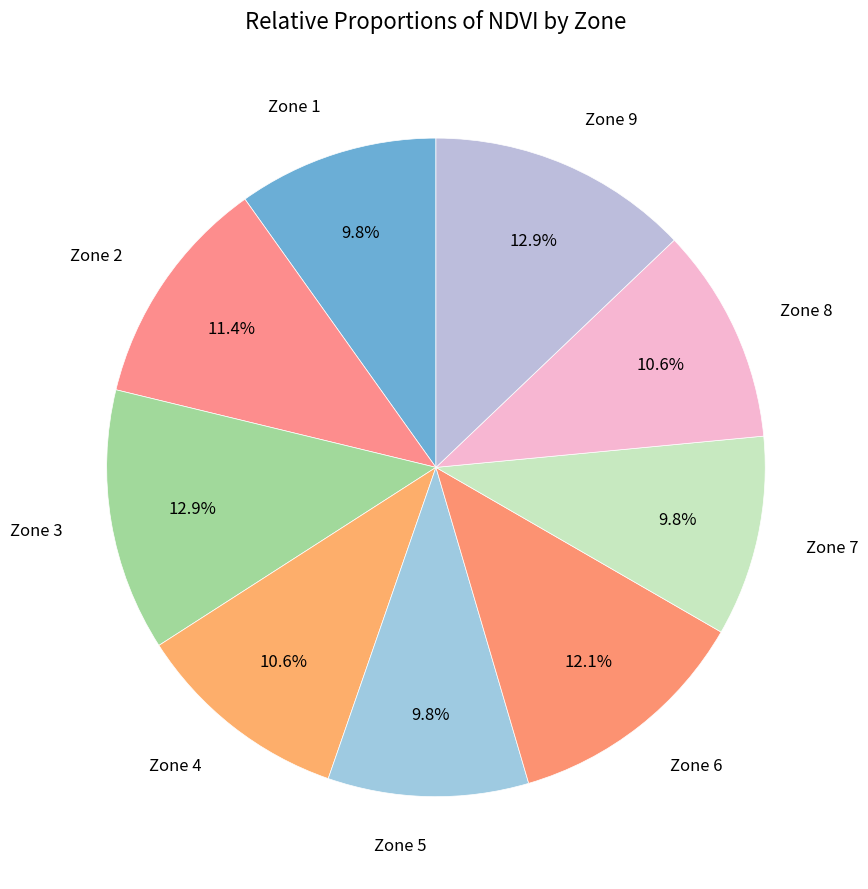

How many segments does this pie chart have?

9